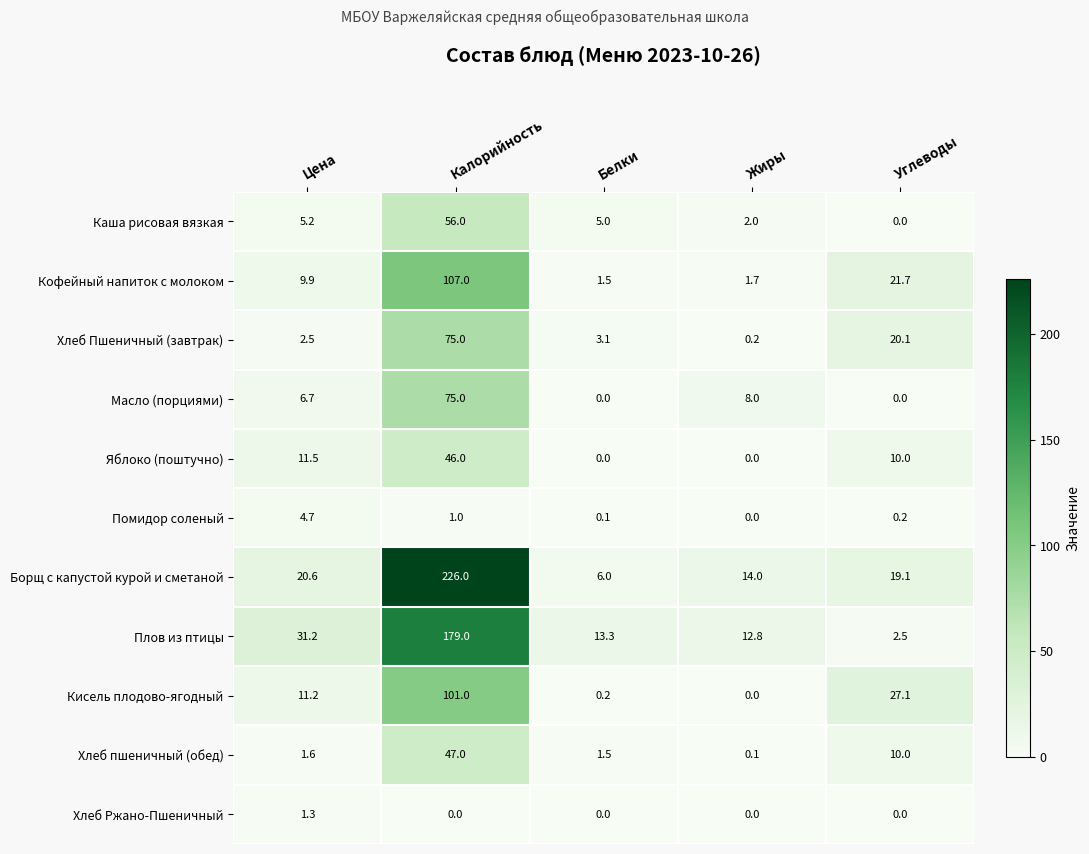

The Кофейный напиток с молоком series shows 0.6 at Белки. True or false?

False